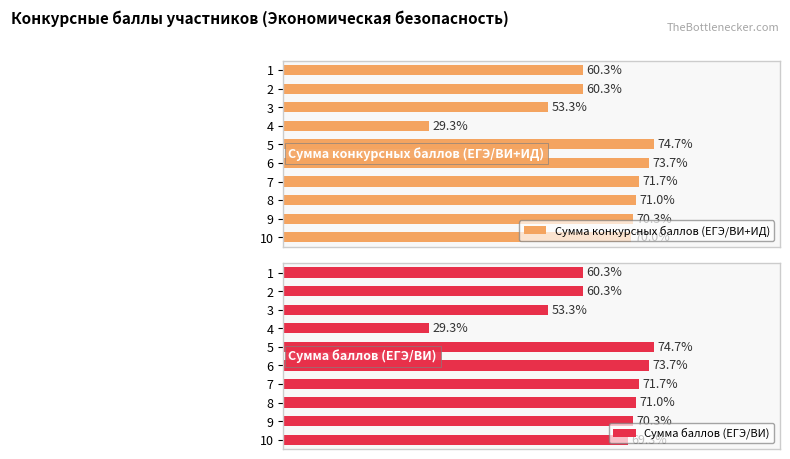

The value of Сумма конкурсных баллов (ЕГЭ/ВИ+ИД) at 7 is 120. True or false?

False